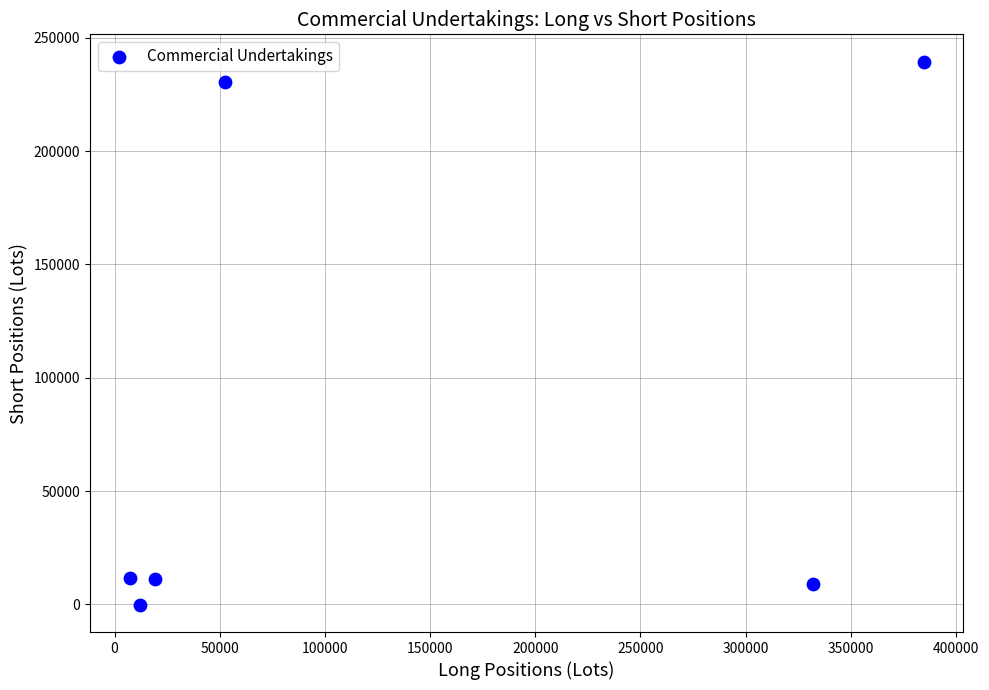

What is the range of X values (max minus min)?

377443.1